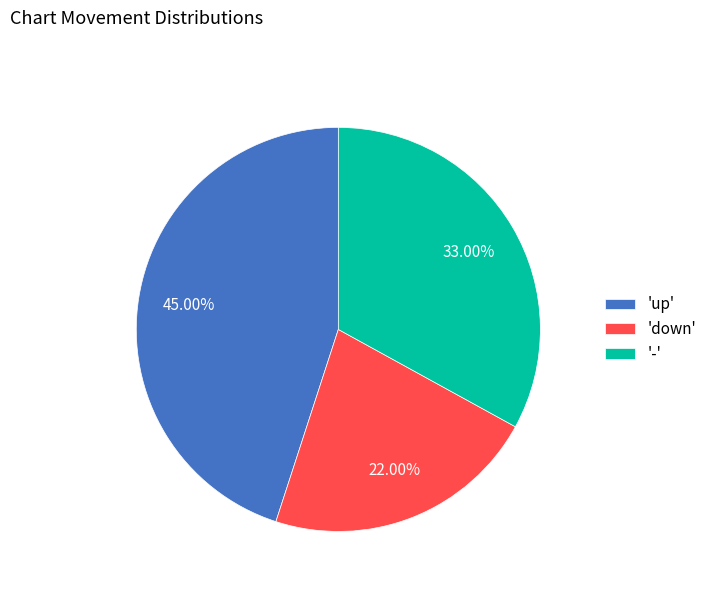

Do 'down' and 'up' together represent more than half of the pie?

Yes